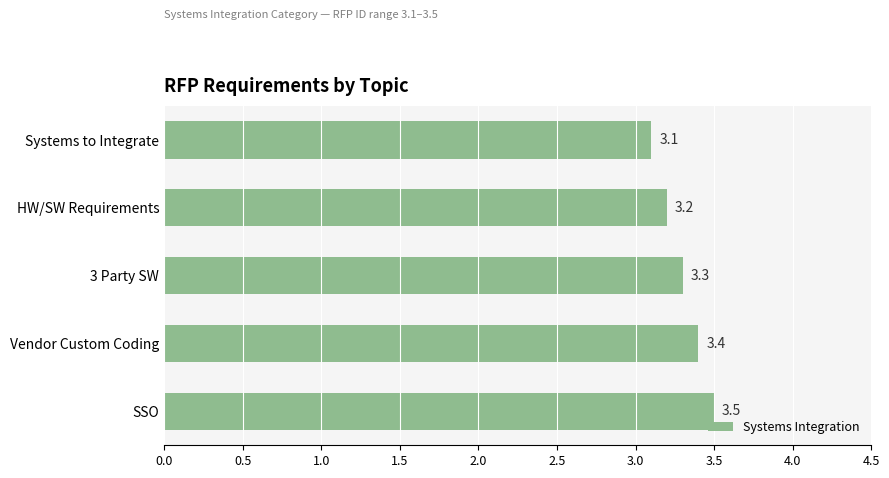

At which category does the chart reach its peak across all series?

SSO